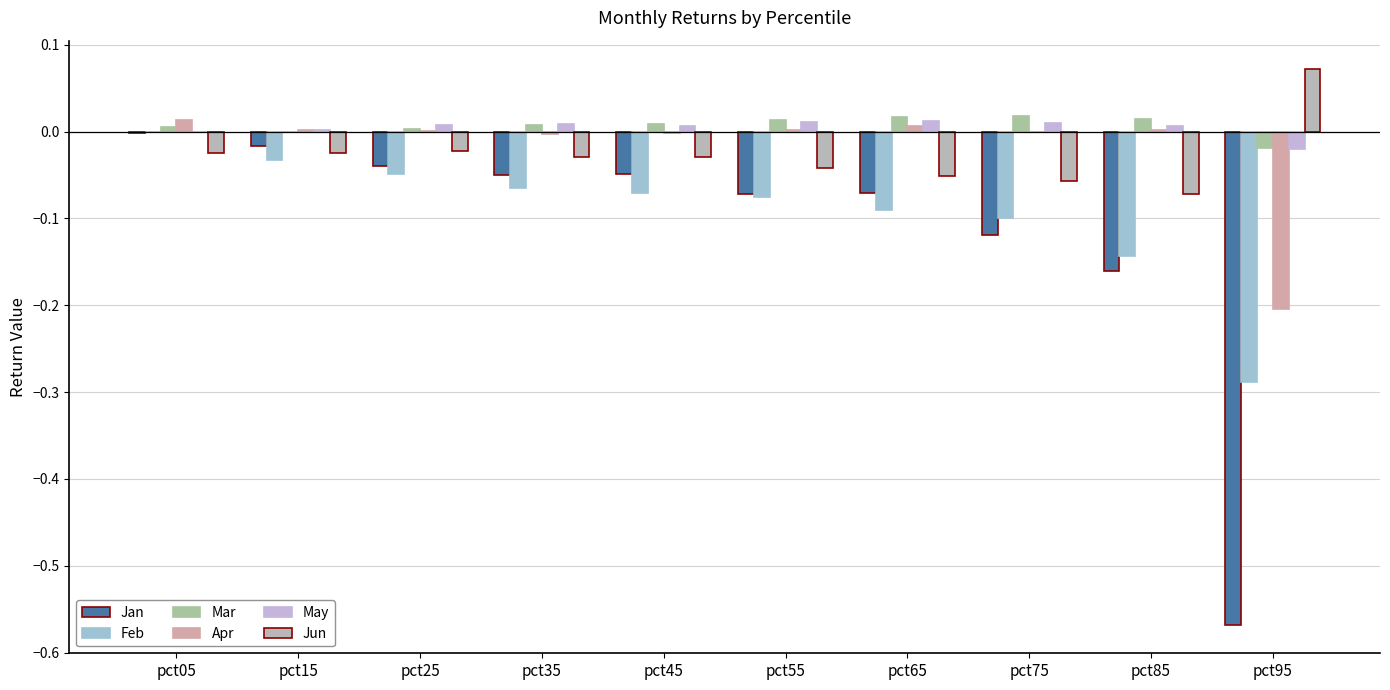

What is the sum of the Apr values at pct95 and pct35?

-0.2